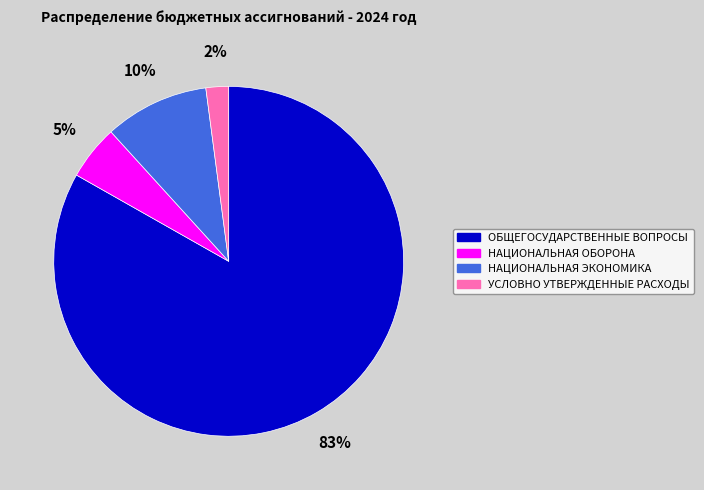

Does any single category account for the majority?

Yes